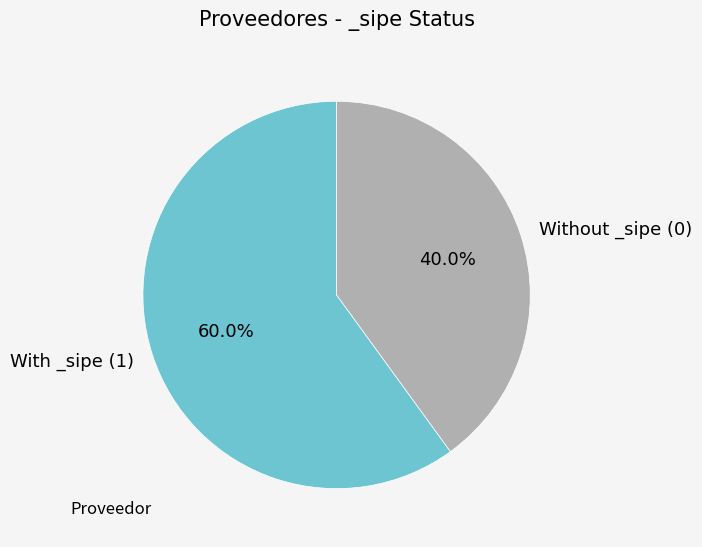

Is the sum of With _sipe (1) and Without _sipe (0) greater than half?

Yes